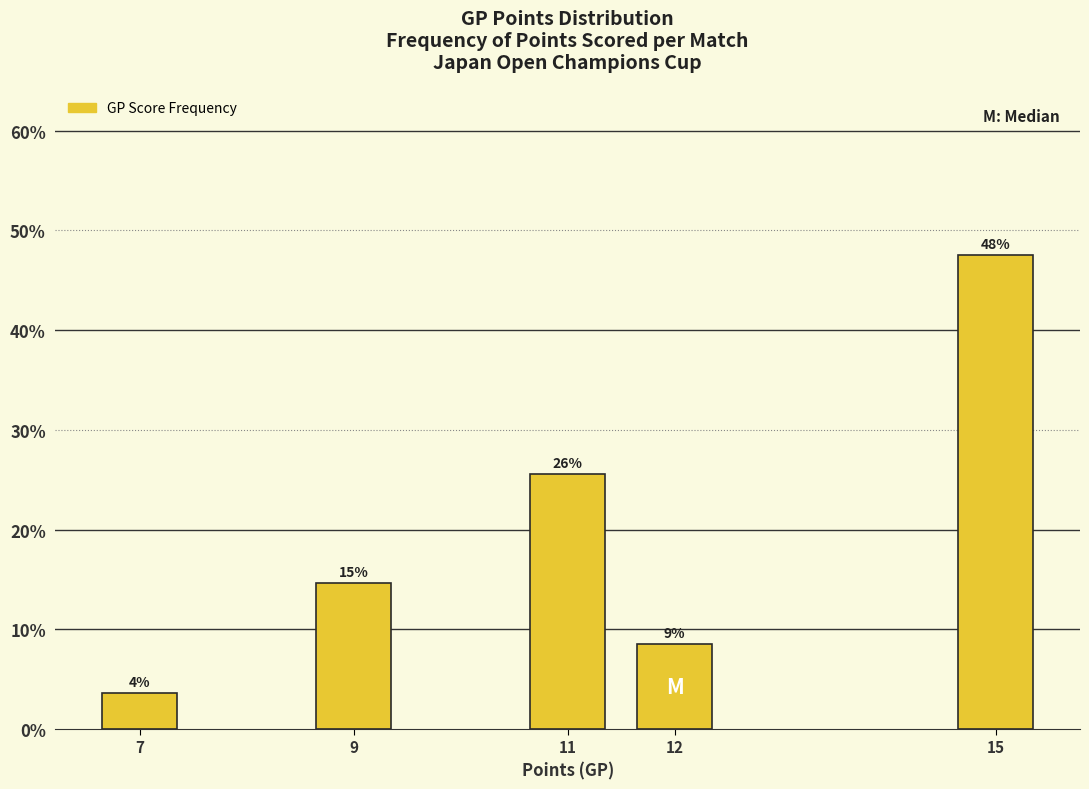

Does the chart contain any negative values?

No